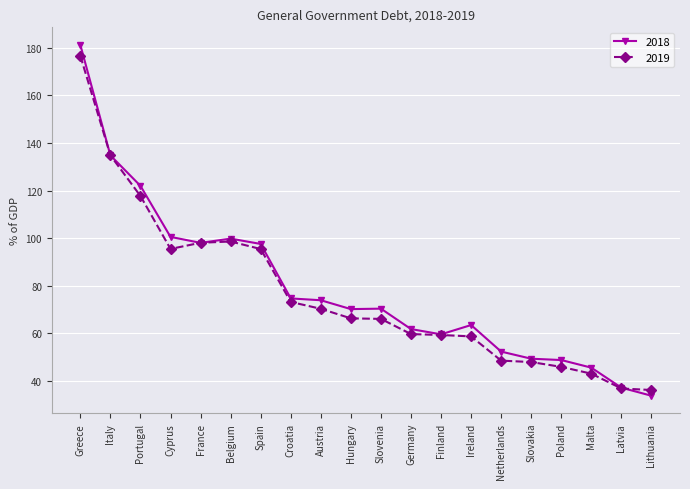

What is the maximum value for 2018?

181.2